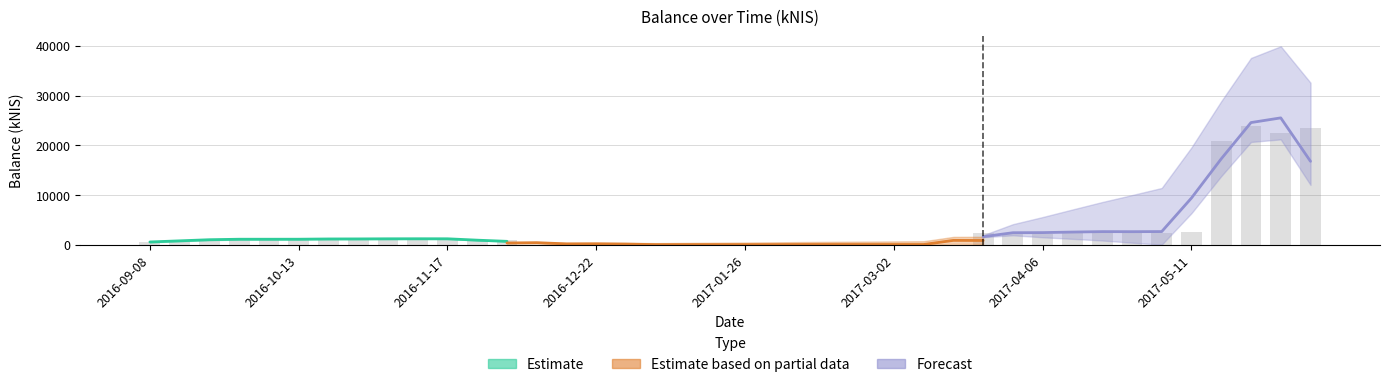

The chart shows a value of 86.9 at 24. True or false?

False